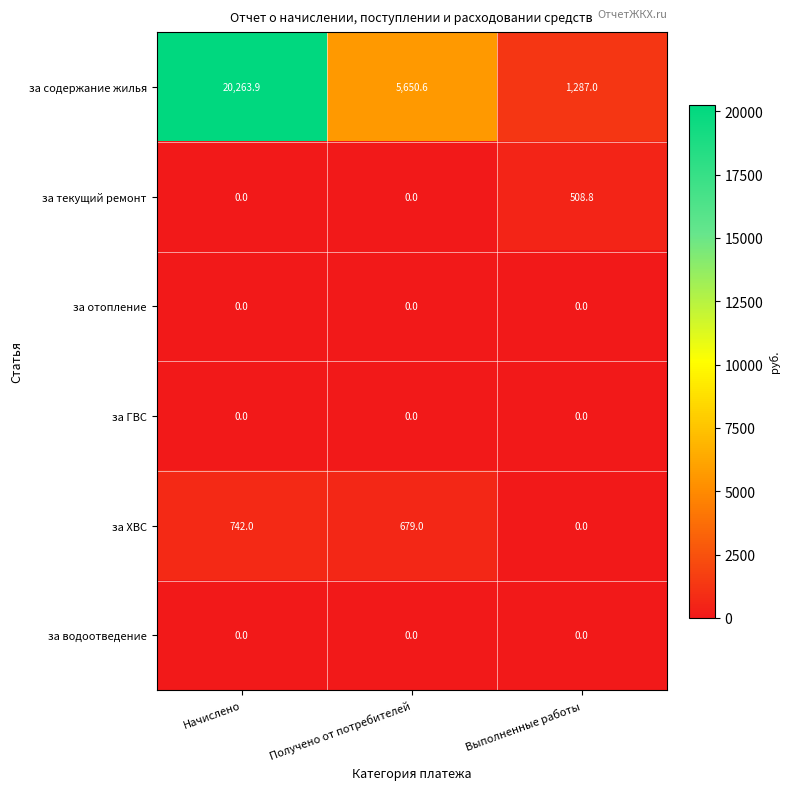

Reading left to right, extract all data points from this chart.

за содержание жилья: Начислено=20263.9	Получено от потребителей=5650.6	Выполненные работы=1287.0
за текущий ремонт: Начислено=0.0	Получено от потребителей=0.0	Выполненные работы=508.8
за отопление: Начислено=0.0	Получено от потребителей=0.0	Выполненные работы=0.0
за ГВС: Начислено=0.0	Получено от потребителей=0.0	Выполненные работы=0.0
за ХВС: Начислено=742.0	Получено от потребителей=679.0	Выполненные работы=0.0
за водоотведение: Начислено=0.0	Получено от потребителей=0.0	Выполненные работы=0.0